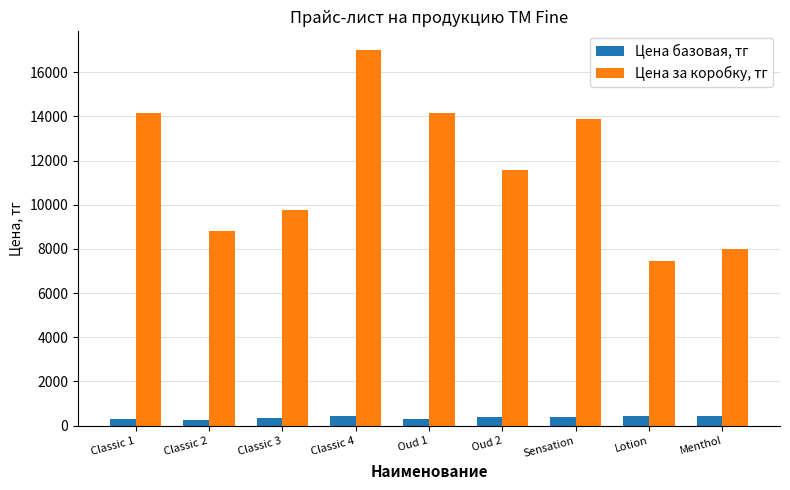

What is the label of the 5th bar from the left?

Oud 1